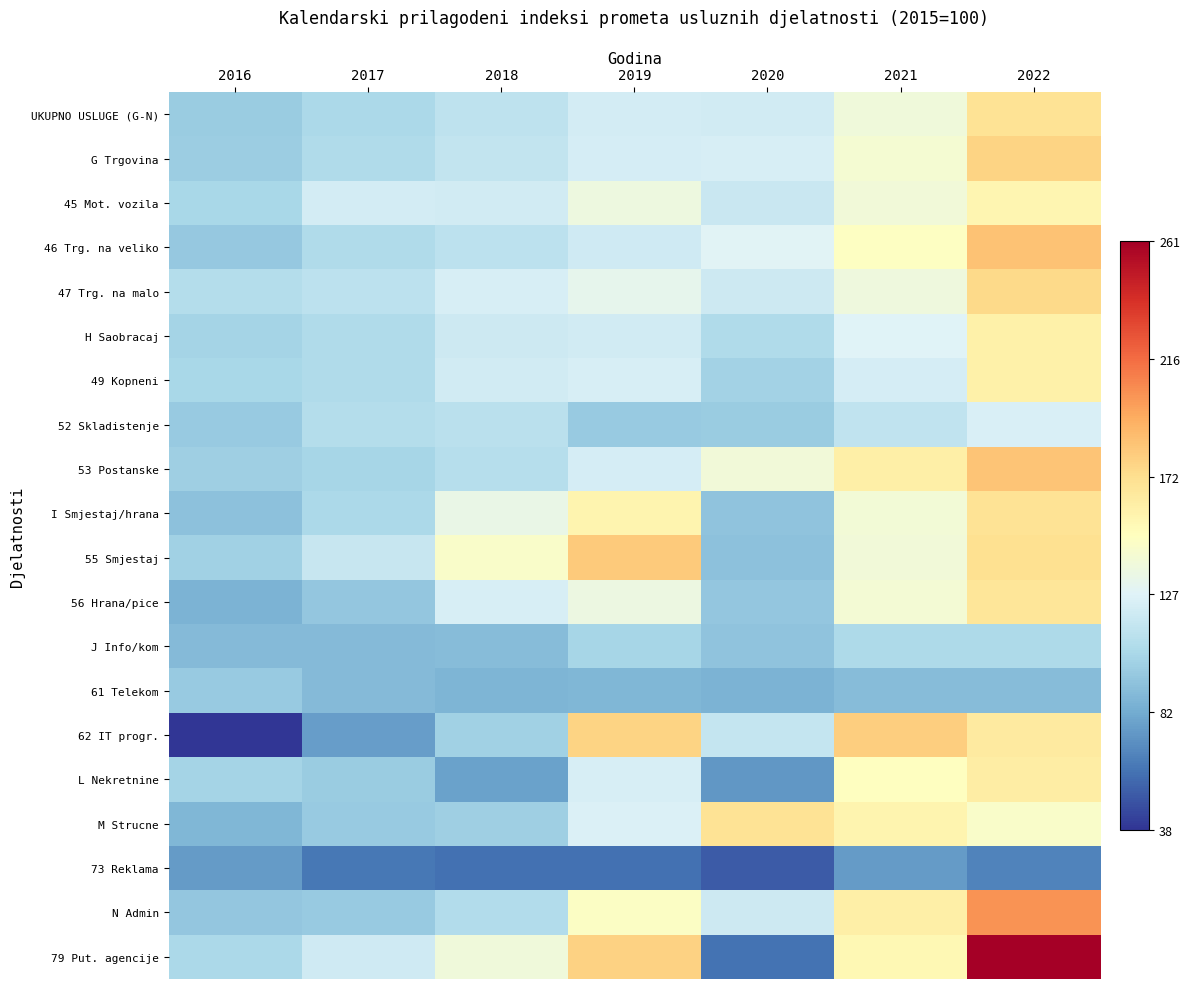

Reading right to left, list all the values displayed in this chart.

UKUPNO USLUGE (G-N): 2022=168.7	2021=138.5	2020=121.0	2019=121.9	2018=113.1	2017=105.2	2016=98.3
G Trgovina: 2022=176.6	2021=142.1	2020=123.8	2019=123.1	2018=115.3	2017=107.1	2016=99.4
45 Mot. vozila: 2022=156.0	2021=139.3	2020=117.2	2019=136.4	2018=120.6	2017=122.2	2016=104.9
46 Trg. na veliko: 2022=184.9	2021=148.1	2020=128.3	2019=120.3	2018=112.3	2017=106.9	2016=96.9
47 Trg. na malo: 2022=174.4	2021=137.4	2020=119.3	2019=131.8	2018=123.3	2017=112.7	2016=108.6
H Saobracaj: 2022=159.0	2021=126.9	2020=106.8	2019=121.3	2018=119.0	2017=106.7	2016=103.0
49 Kopneni: 2022=159.1	2021=122.7	2020=102.2	2019=124.0	2018=121.4	2017=106.9	2016=104.2
52 Skladistenje: 2022=124.1	2021=114.2	2020=98.4	2019=97.2	2018=111.5	2017=109.1	2016=97.7
53 Postanske: 2022=183.4	2021=160.0	2020=139.1	2019=122.8	2018=110.1	2017=103.9	2016=99.9
I Smjestaj/hrana: 2022=168.9	2021=140.3	2020=94.4	2019=156.7	2018=133.8	2017=105.5	2016=93.0
55 Smjestaj: 2022=170.8	2021=139.1	2020=92.8	2019=180.9	2018=145.4	2017=117.0	2016=101.2
56 Hrana/pice: 2022=167.2	2021=141.3	2020=95.9	2019=135.6	2018=123.7	2017=95.5	2016=85.8
J Info/kom: 2022=106.6	2021=106.4	2020=93.9	2019=104.0	2018=90.8	2017=89.3	2016=89.3
61 Telekom: 2022=90.4	2021=90.3	2020=86.3	2019=88.0	2018=87.3	2017=90.0	2016=97.1
62 IT progr.: 2022=163.6	2021=179.4	2020=116.0	2019=176.4	2018=101.0	2017=76.5	2016=37.9
L Nekretnine: 2022=161.7	2021=148.8	2020=74.0	2019=123.7	2018=78.2	2017=98.8	2016=103.0
M Strucne: 2022=145.7	2021=156.8	2020=169.0	2019=125.3	2018=100.3	2017=97.4	2016=88.1
73 Reklama: 2022=66.4	2021=75.9	2020=51.2	2019=59.4	2018=59.2	2017=62.1	2016=75.9
N Admin: 2022=203.2	2021=160.1	2020=119.6	2019=147.0	2018=107.8	2017=97.3	2016=95.7
79 Put. agencije: 2022=260.7	2021=154.5	2020=59.8	2019=177.5	2018=138.0	2017=119.9	2016=105.4